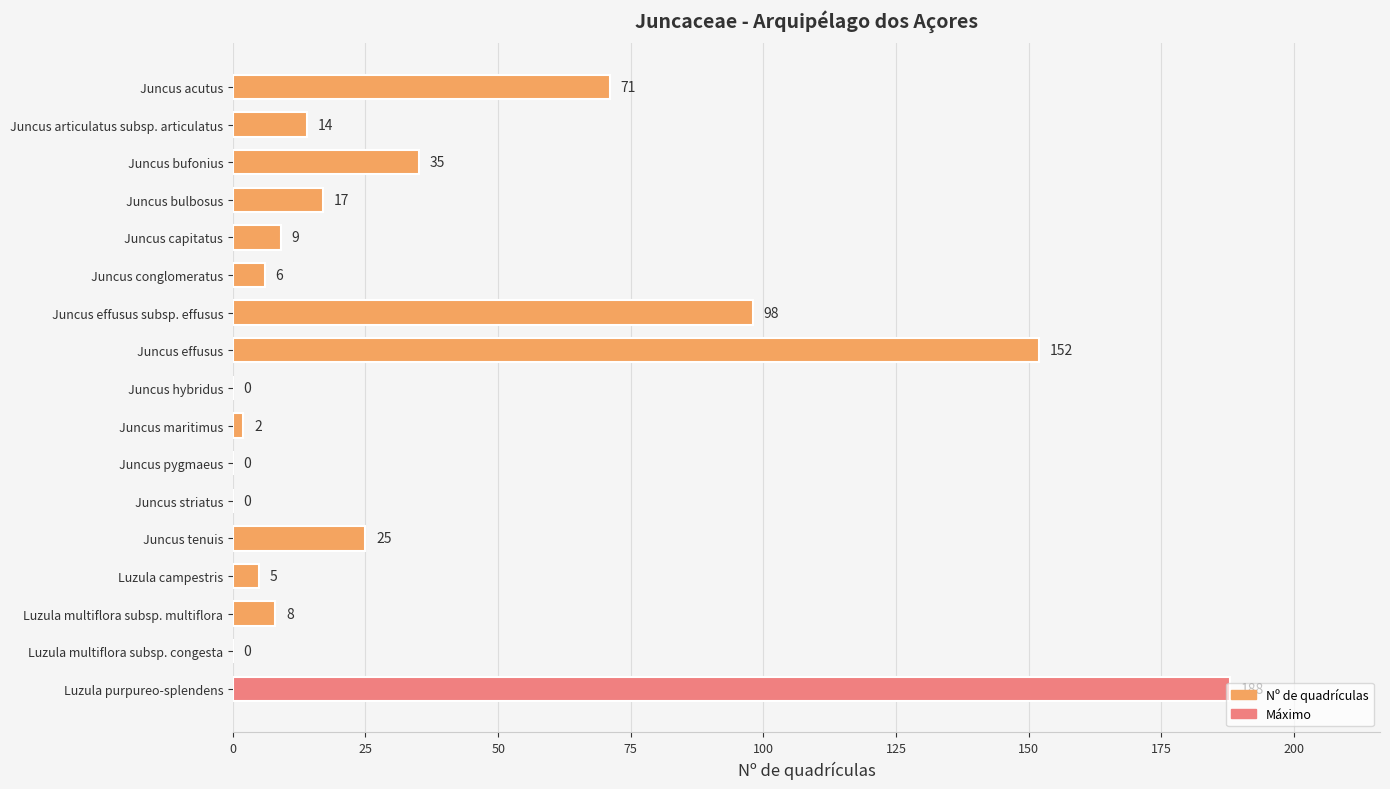

How many data points does each series have?

17